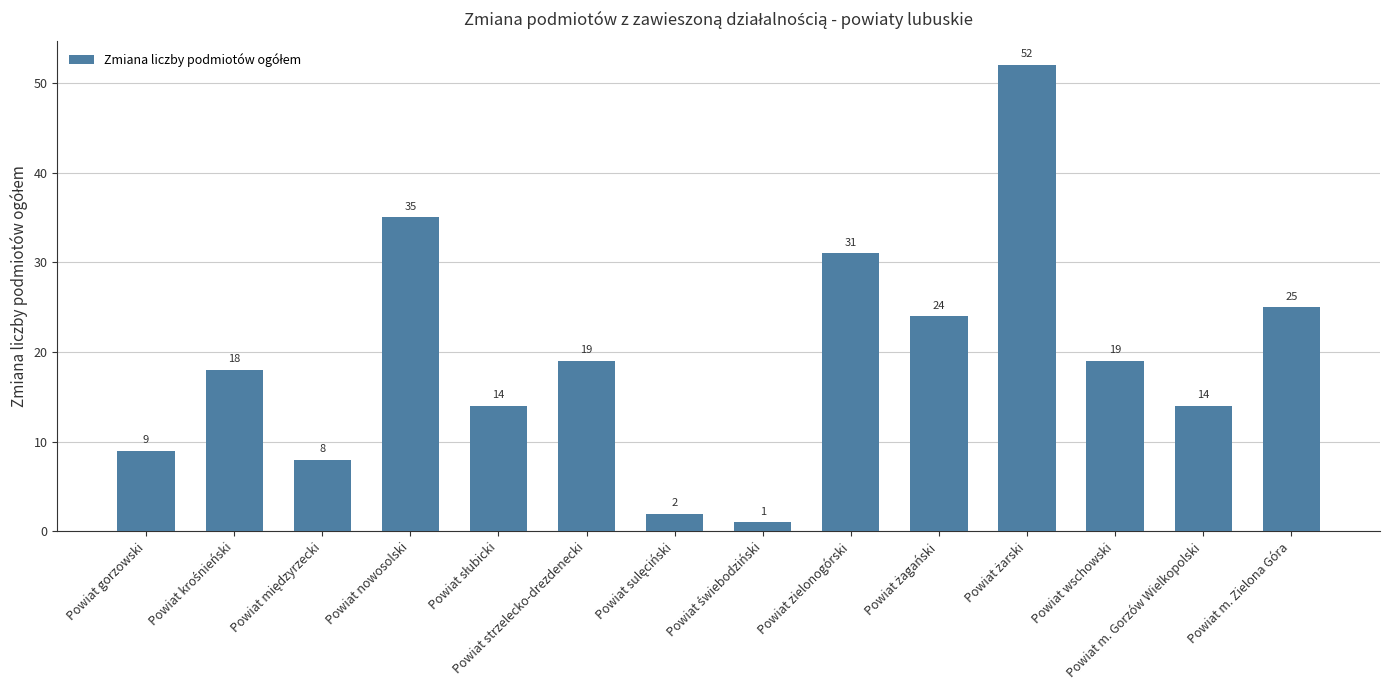

What is the maximum value shown in the chart?

52